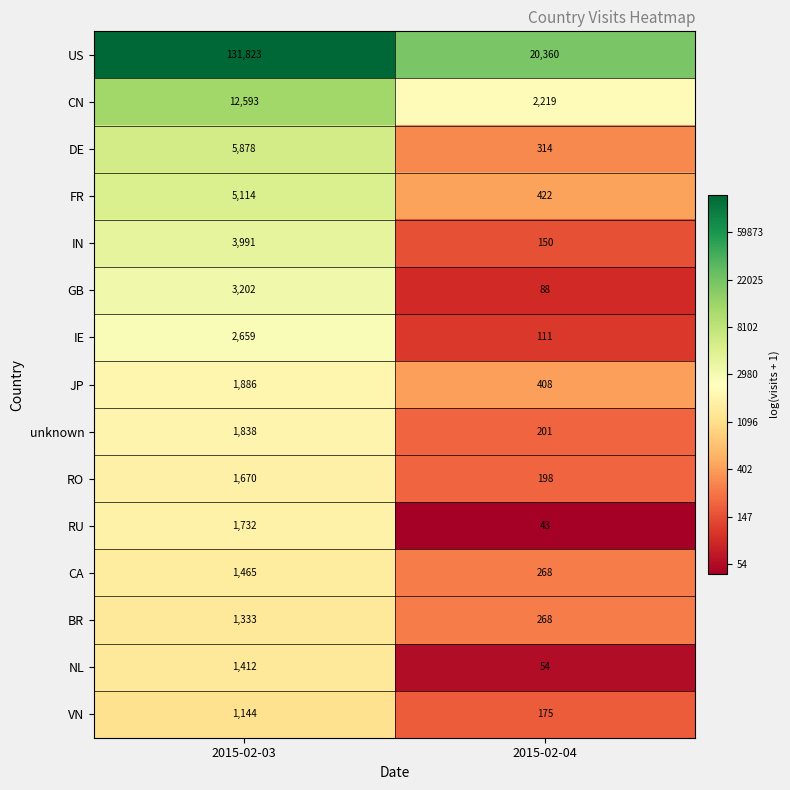

Is it true that NL equals 78 at 2015-02-04?

False